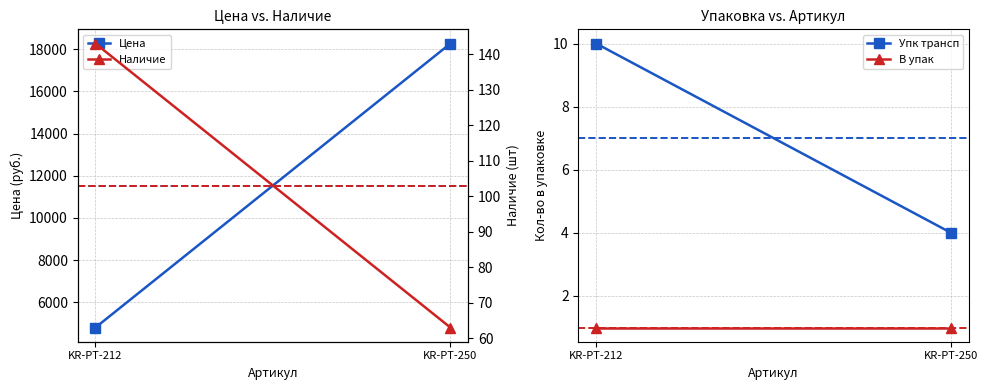

How many data points in Наличие are less than 143?

1